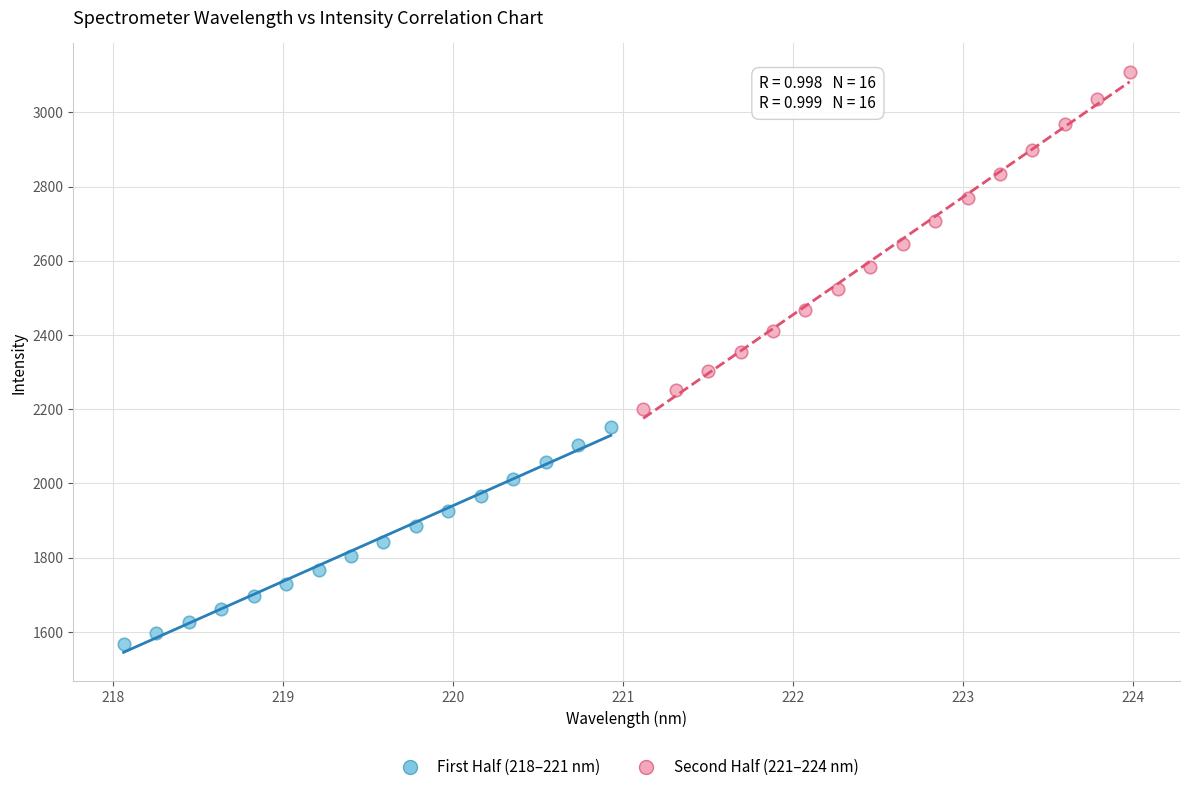

Which series reaches the minimum Y coordinate?

First Half (218–221 nm)